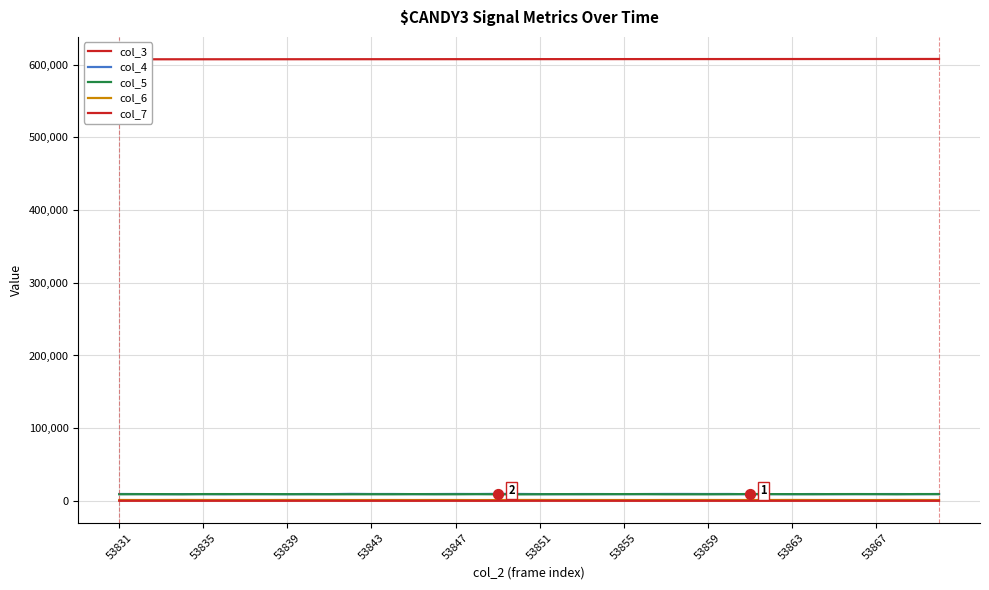

What are all the series names shown in the legend?

col_3, col_4, col_5, col_6, col_7